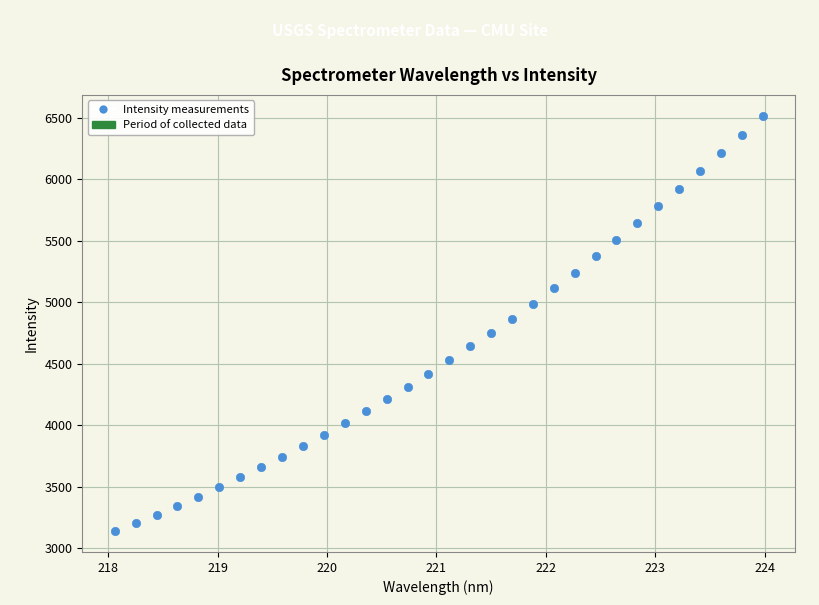

What is the range of Y values (max minus min)?

3378.7